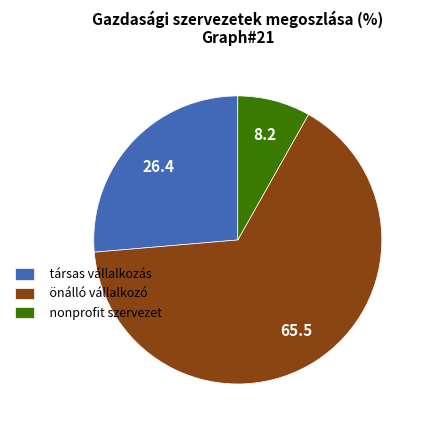

Is it true that önálló vállalkozó is 72% of the pie?

False